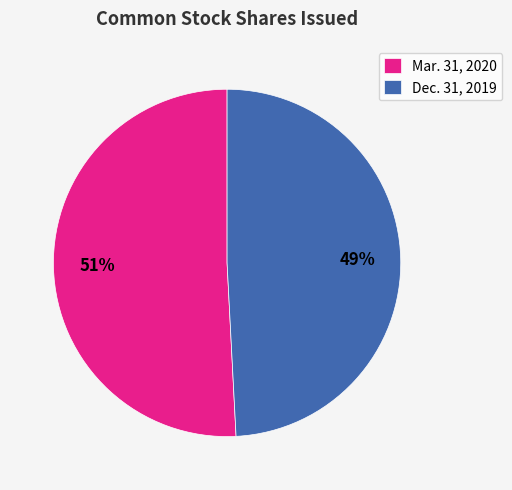

How many slices are in this pie chart?

2